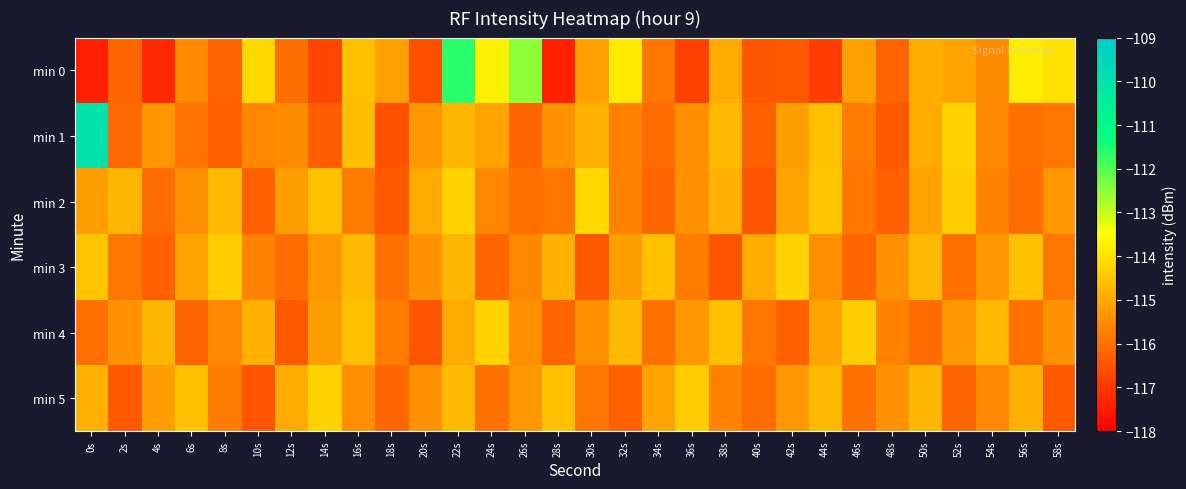

Reading left to right, transcribe all the data shown in this chart.

min 0: 0s=-117.4	2s=-116.2	4s=-117.3	6s=-115.6	8s=-116.2	10s=-114.2	12s=-116.0	14s=-116.8	16s=-114.6	18s=-115.2	20s=-116.6	22s=-111.6	24s=-113.8	26s=-112.5	28s=-117.4	30s=-115.2	32s=-113.9	34s=-115.9	36s=-116.8	38s=-115.0	40s=-116.5	42s=-116.4	44s=-116.9	46s=-115.1	48s=-116.2	50s=-114.9	52s=-115.1	54s=-115.5	56s=-113.8	58s=-114.0
min 1: 0s=-110.0	2s=-116.1	4s=-115.3	6s=-116.0	8s=-116.3	10s=-115.6	12s=-115.5	14s=-116.3	16s=-114.6	18s=-116.5	20s=-115.3	22s=-114.8	24s=-115.1	26s=-116.2	28s=-115.4	30s=-114.9	32s=-115.7	34s=-116.1	36s=-115.5	38s=-114.7	40s=-116.3	42s=-115.2	44s=-114.6	46s=-115.8	48s=-116.4	50s=-115.0	52s=-114.3	54s=-115.6	56s=-116.0	58s=-115.9
min 2: 0s=-115.2	2s=-114.8	4s=-116.1	6s=-115.5	8s=-114.7	10s=-116.3	12s=-115.2	14s=-114.6	16s=-115.8	18s=-116.4	20s=-115.0	22s=-114.3	24s=-115.6	26s=-116.0	28s=-115.9	30s=-114.2	32s=-115.7	34s=-116.2	36s=-115.4	38s=-114.9	40s=-116.5	42s=-115.1	44s=-114.5	46s=-115.9	48s=-116.3	50s=-115.1	52s=-114.4	54s=-115.7	56s=-116.1	58s=-115.3
min 3: 0s=-114.5	2s=-115.9	4s=-116.3	6s=-115.1	8s=-114.4	10s=-115.7	12s=-116.1	14s=-115.3	16s=-114.7	18s=-116.0	20s=-115.4	22s=-114.8	24s=-116.2	26s=-115.6	28s=-114.9	30s=-116.4	32s=-115.2	34s=-114.6	36s=-115.8	38s=-116.5	40s=-115.0	42s=-114.3	44s=-115.5	46s=-116.2	48s=-115.4	50s=-114.7	52s=-116.0	54s=-115.3	56s=-114.6	58s=-115.9
min 4: 0s=-116.0	2s=-115.4	4s=-114.8	6s=-116.2	8s=-115.6	10s=-114.9	12s=-116.4	14s=-115.2	16s=-114.6	18s=-115.8	20s=-116.5	22s=-115.0	24s=-114.3	26s=-115.5	28s=-116.2	30s=-115.4	32s=-114.7	34s=-116.0	36s=-115.3	38s=-114.6	40s=-115.9	42s=-116.3	44s=-115.1	46s=-114.4	48s=-115.7	50s=-116.1	52s=-115.3	54s=-114.7	56s=-116.0	58s=-115.4
min 5: 0s=-114.9	2s=-116.4	4s=-115.2	6s=-114.6	8s=-115.8	10s=-116.5	12s=-115.0	14s=-114.3	16s=-115.5	18s=-116.2	20s=-115.4	22s=-114.7	24s=-116.0	26s=-115.3	28s=-114.6	30s=-115.9	32s=-116.3	34s=-115.1	36s=-114.4	38s=-115.7	40s=-116.1	42s=-115.3	44s=-114.7	46s=-116.0	48s=-115.4	50s=-114.8	52s=-116.2	54s=-115.6	56s=-114.9	58s=-116.4